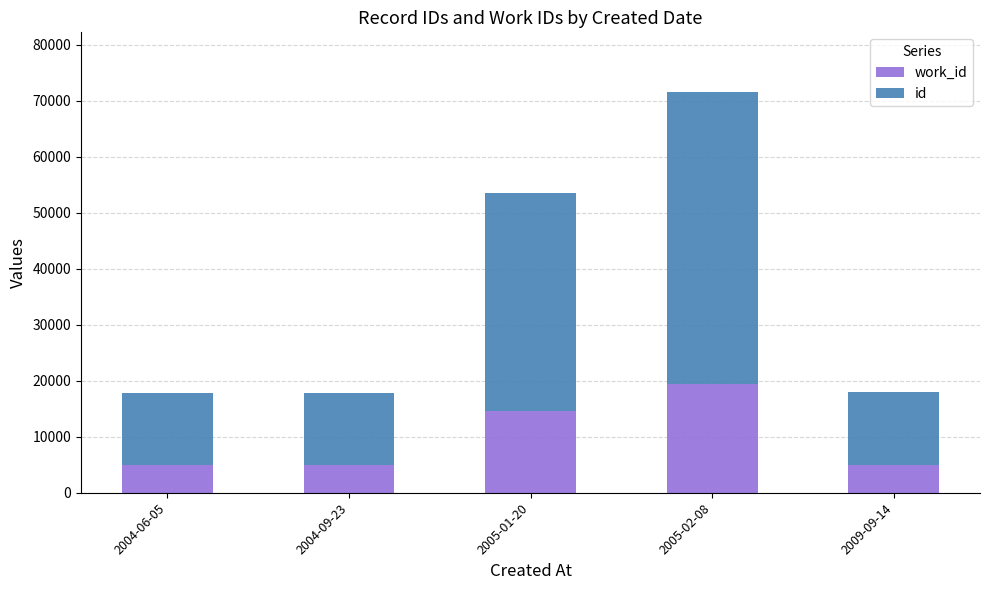

At which category is the sum across all series the highest?

2005-02-08